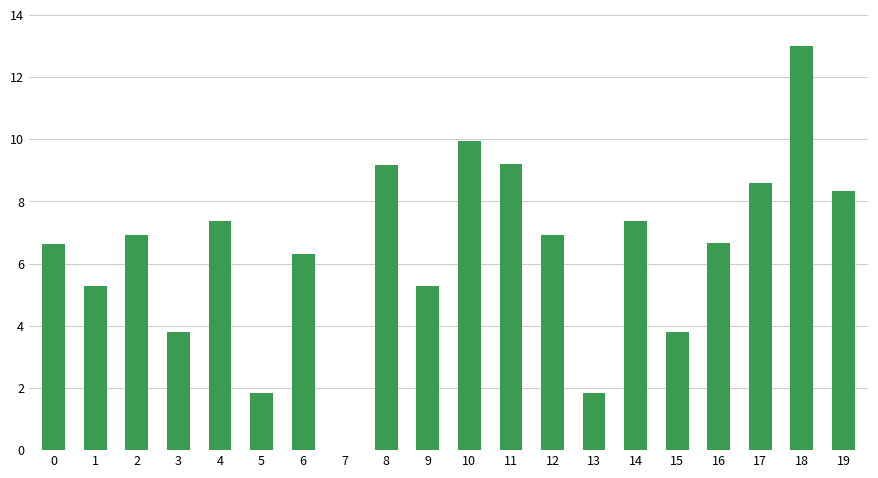

What is the sum of the values at 0 and 17?

15.2